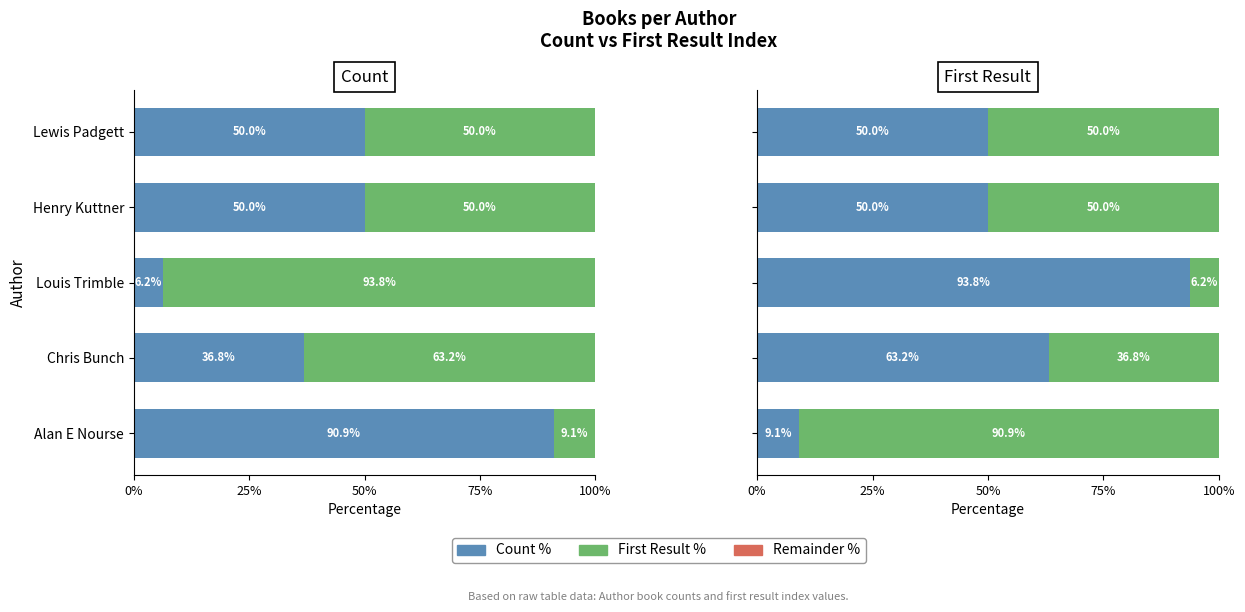

How many data points does each series have?

5